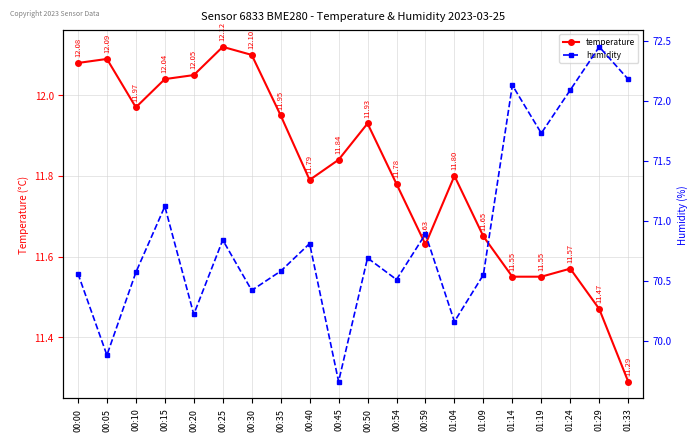

How many interior local valleys does the humidity series have?

7